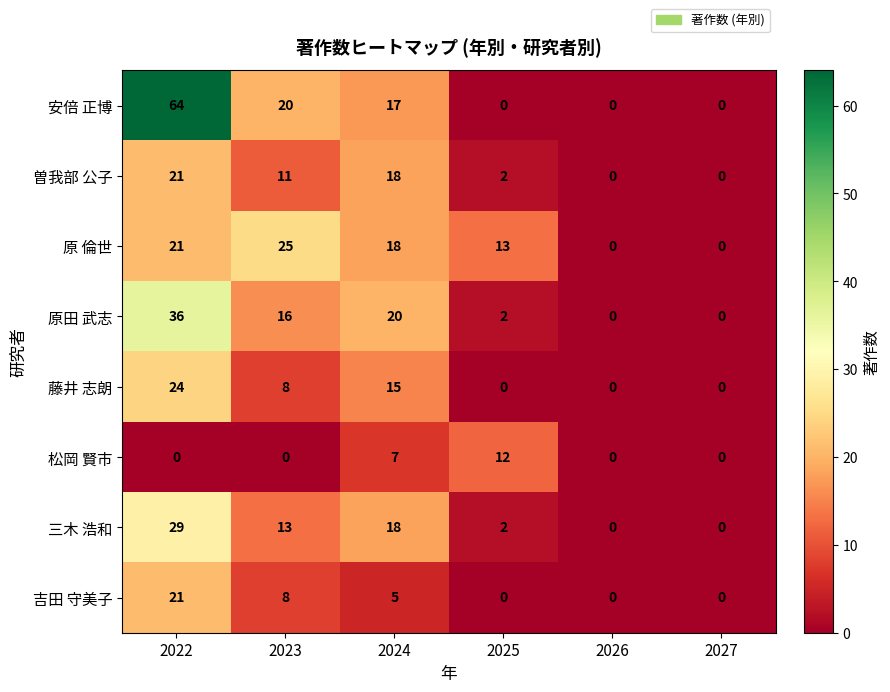

How many distinct data groups are displayed?

8